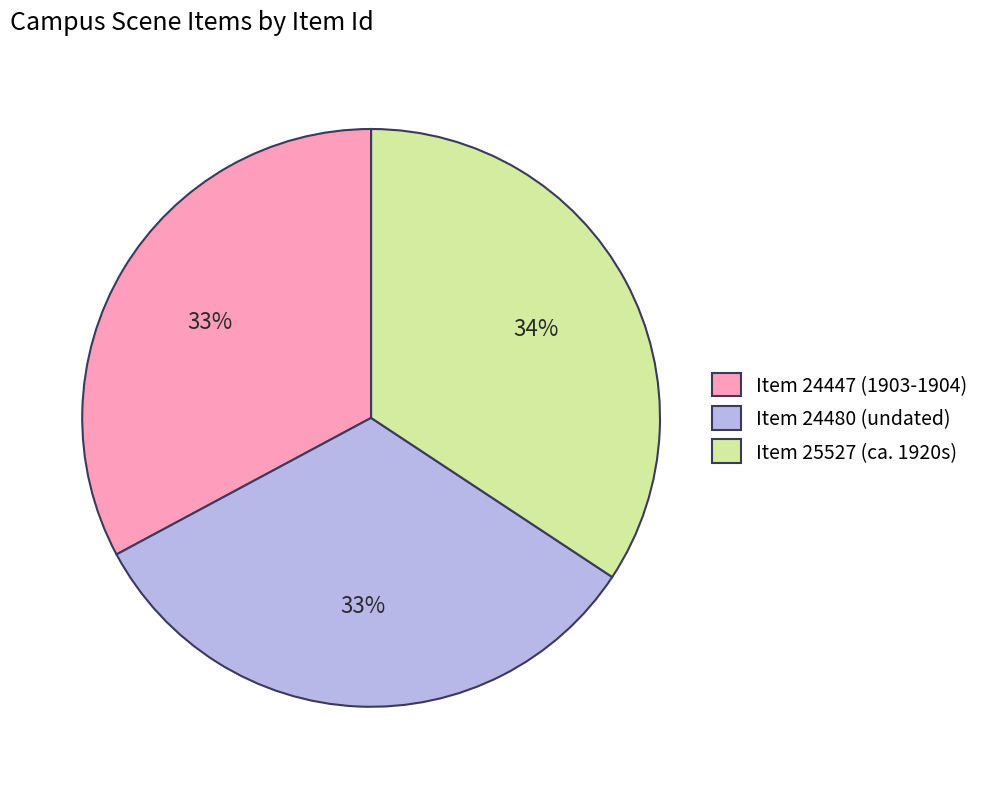

How many slices are in this pie chart?

3